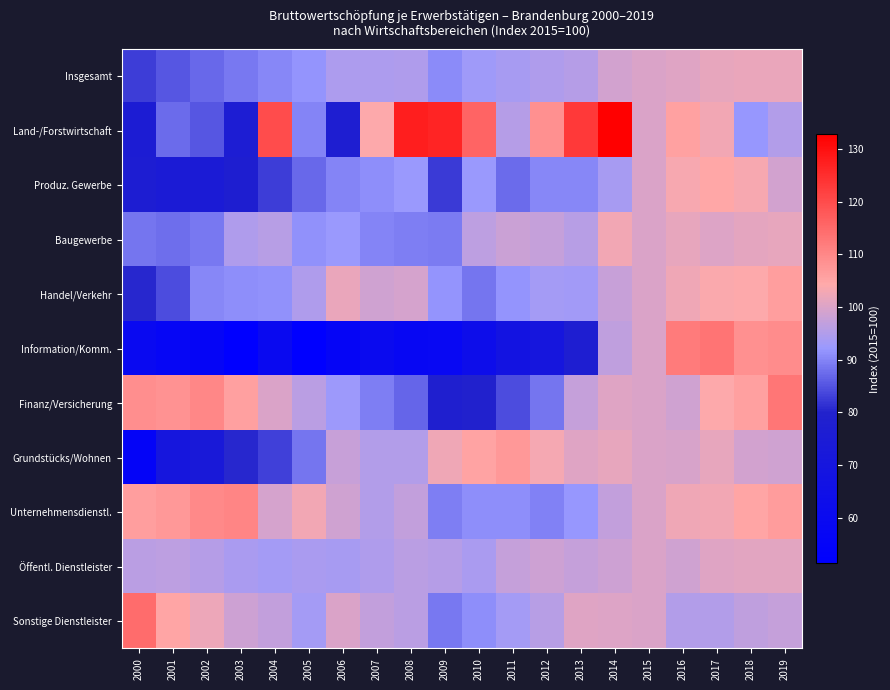

Count the number of data series in this chart.

11